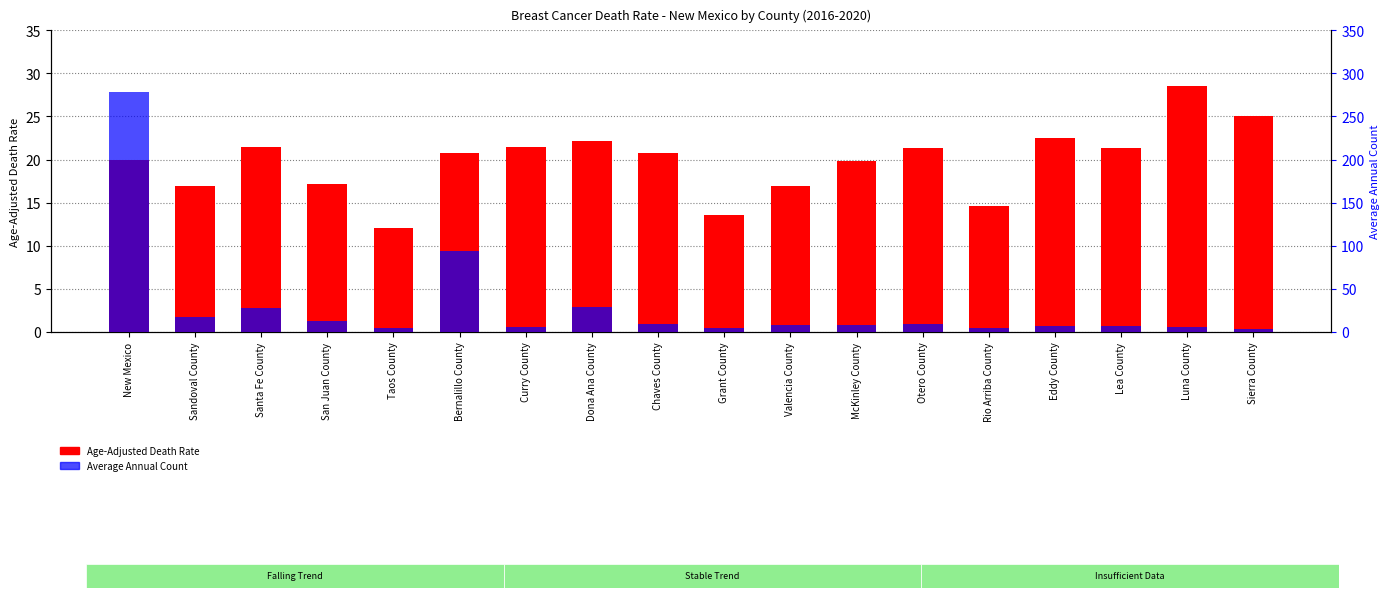

At which label does Age-Adjusted Death Rate first exceed 20?

Santa Fe County